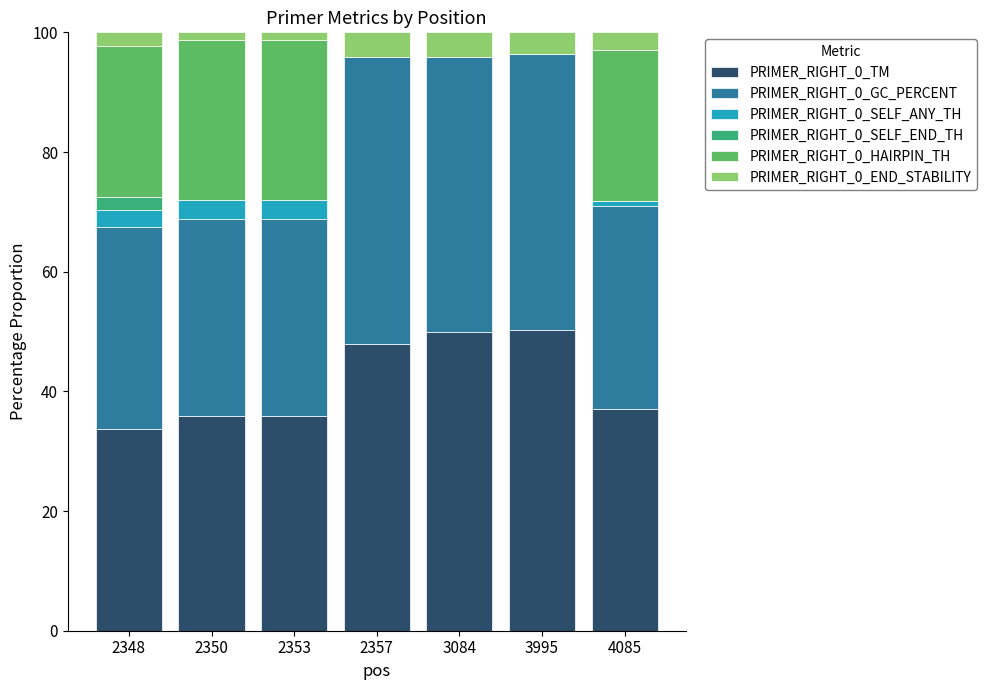

Between 2353 and 3084, which series saw the biggest shift?

PRIMER_RIGHT_0_HAIRPIN_TH